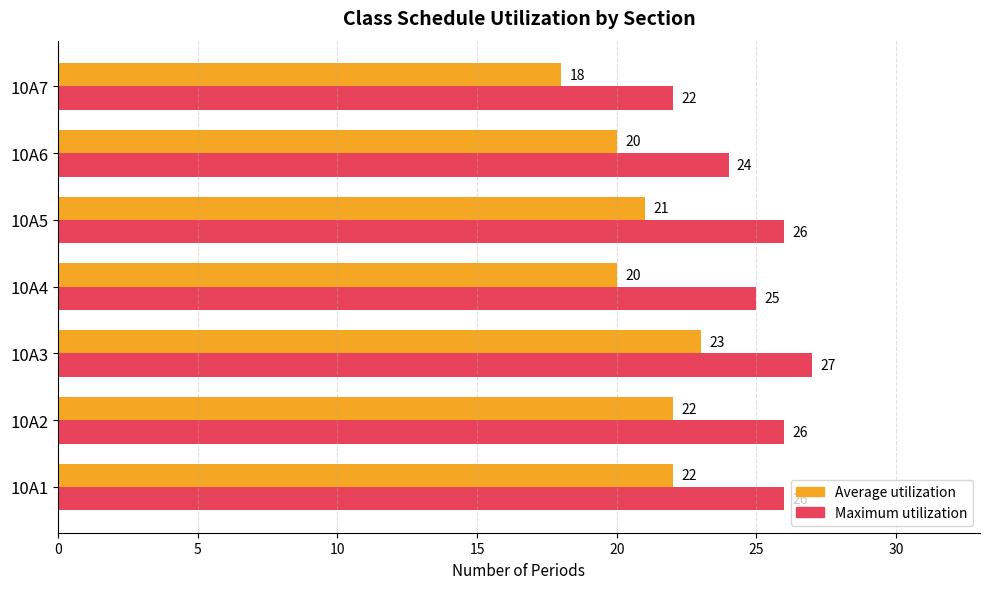

What is the greatest value displayed?

27